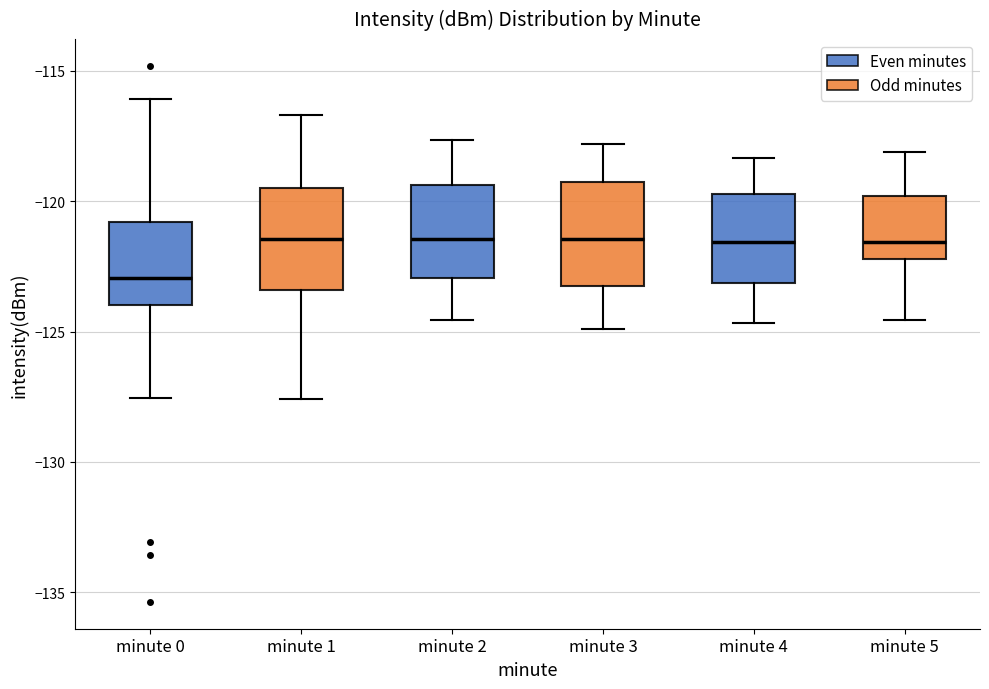

Which box's median line is the lowest?

minute 0